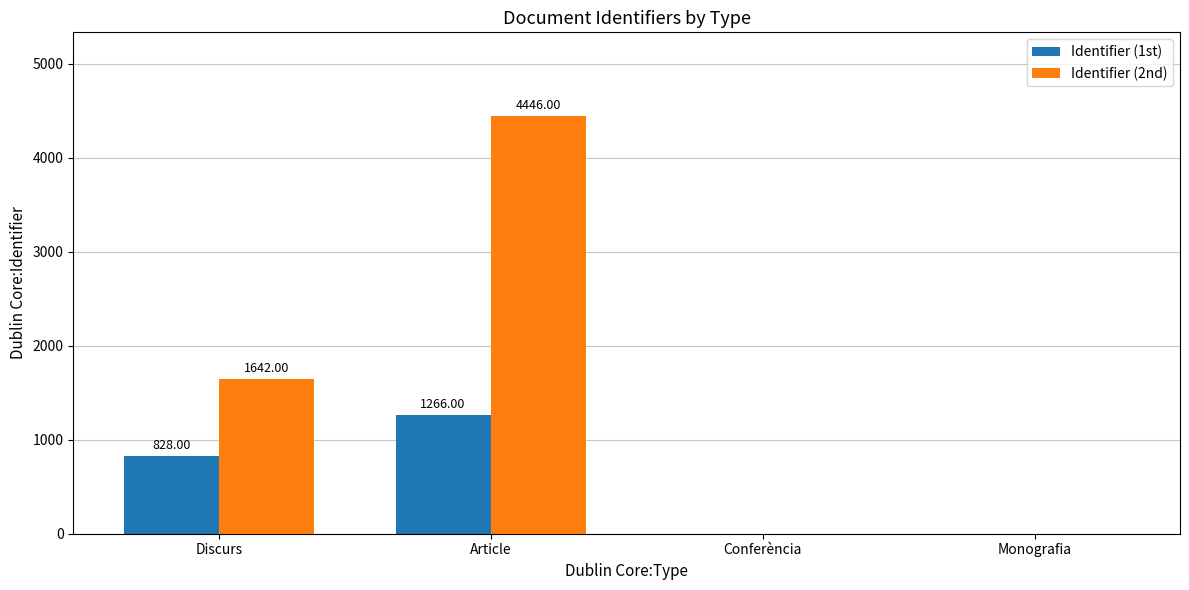

Count the number of data series in this chart.

2